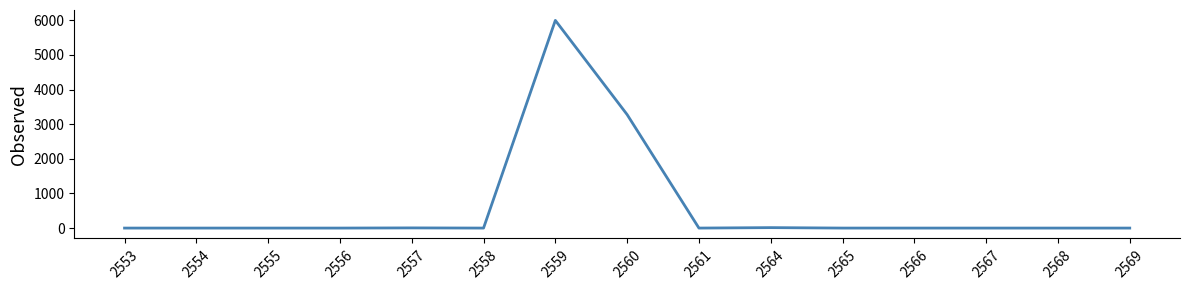

What is the difference between the maximum and minimum values?

6000